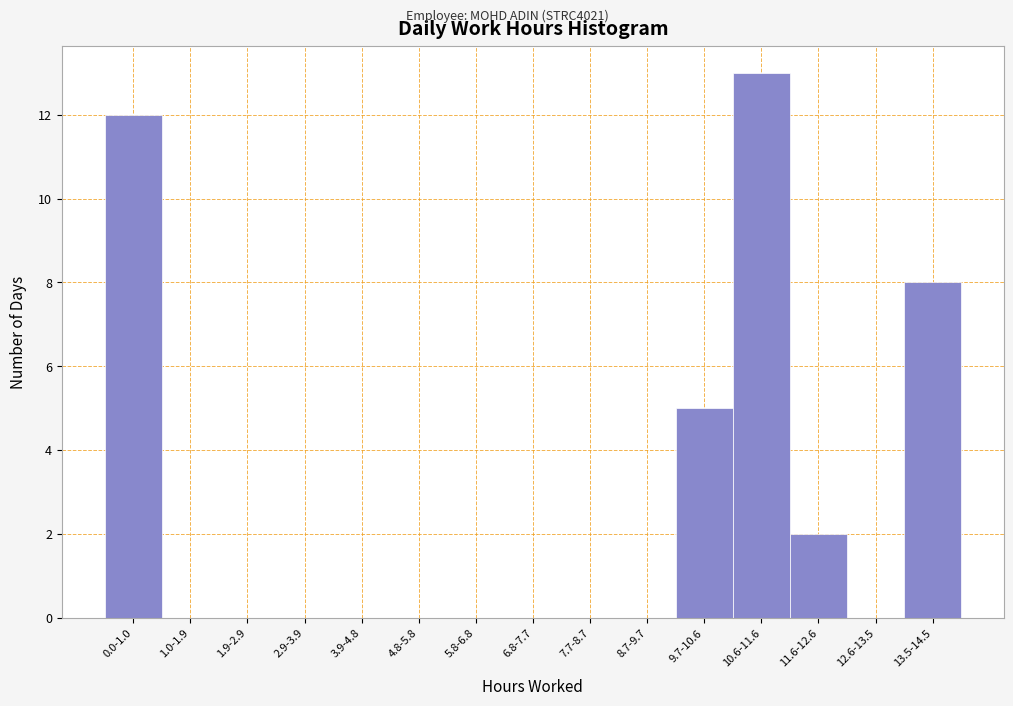

Reading left to right, extract all data points from this chart.

0.0-1.0=12	1.0-1.9=0	1.9-2.9=0	2.9-3.9=0	3.9-4.8=0	4.8-5.8=0	5.8-6.8=0	6.8-7.7=0	7.7-8.7=0	8.7-9.7=0	9.7-10.6=5	10.6-11.6=13	11.6-12.6=2	12.6-13.5=0	13.5-14.5=8